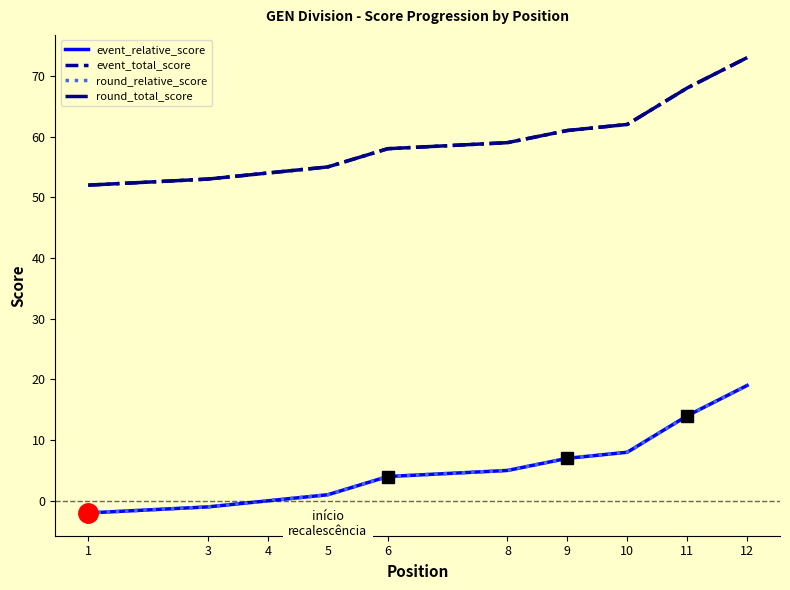

Does the chart have visible grid lines?

No